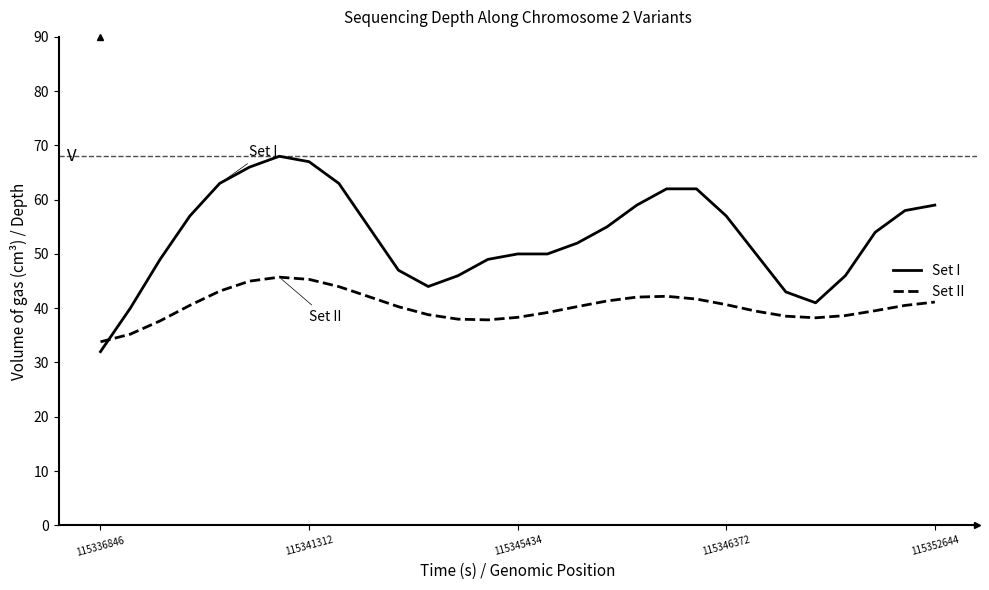

Rank the series by their average value, from lowest to highest.

Set II, Set I